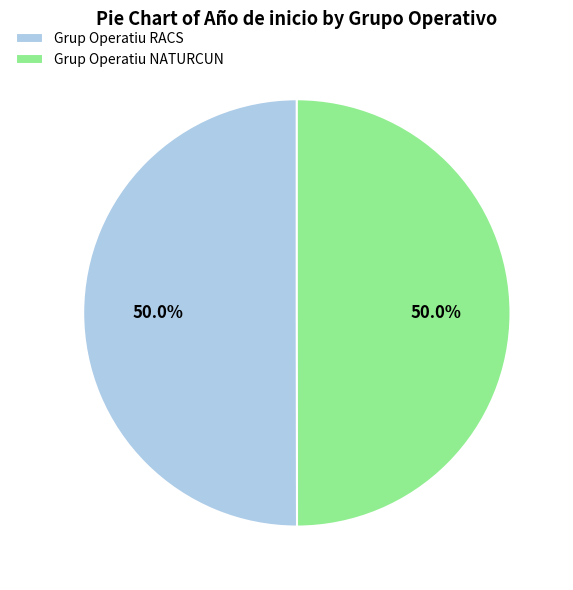

How many segments does this pie chart have?

2